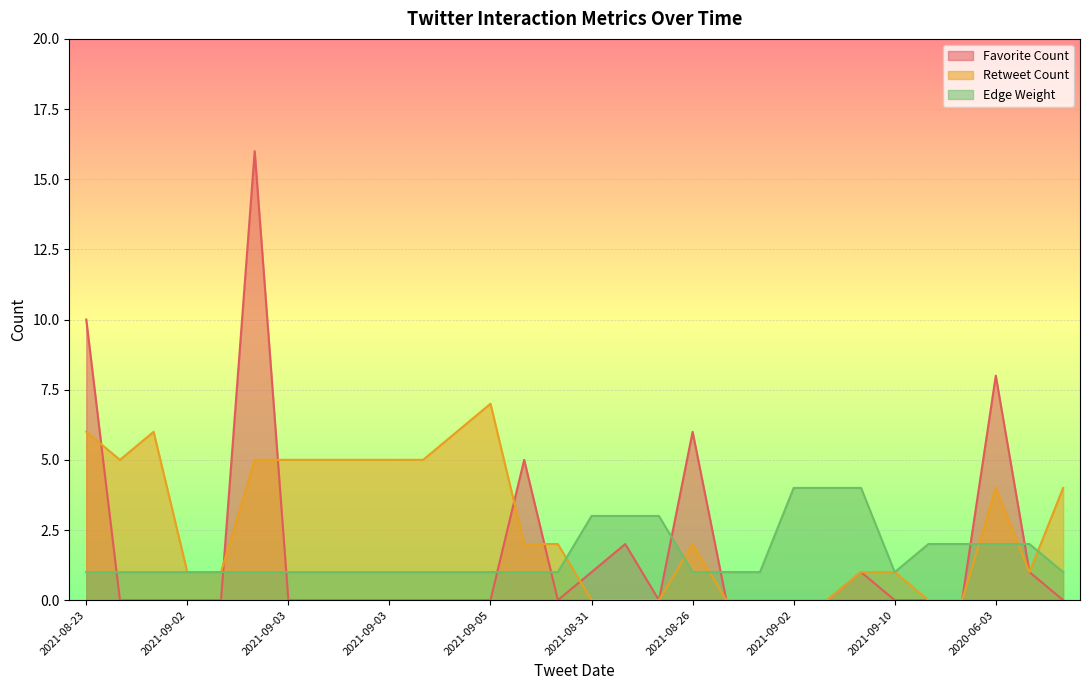

Count the number of categories in the chart.

30